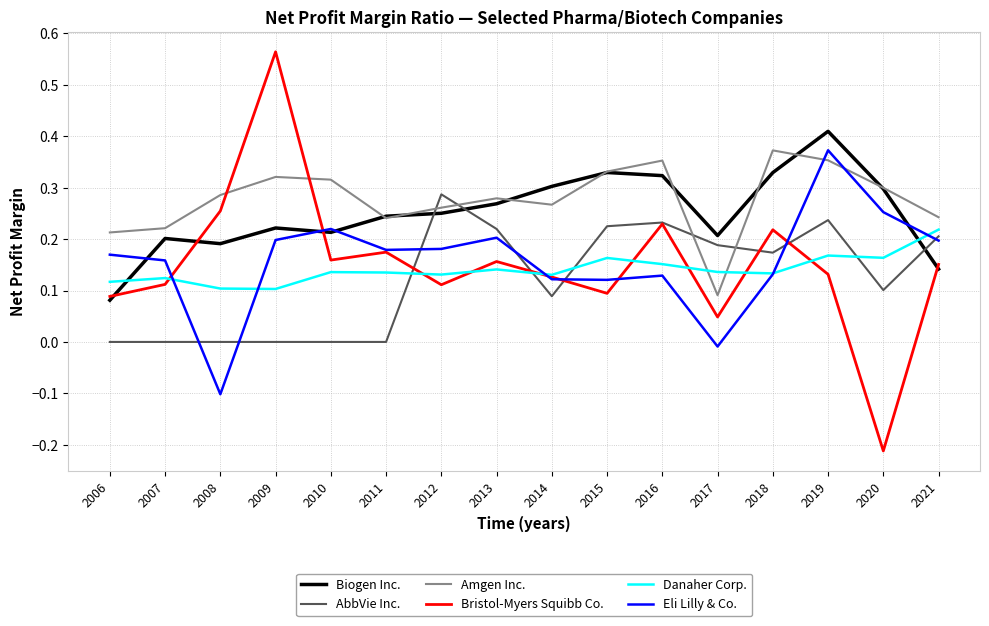

True or false: Eli Lilly & Co. has more than 1 interior local peaks.

True